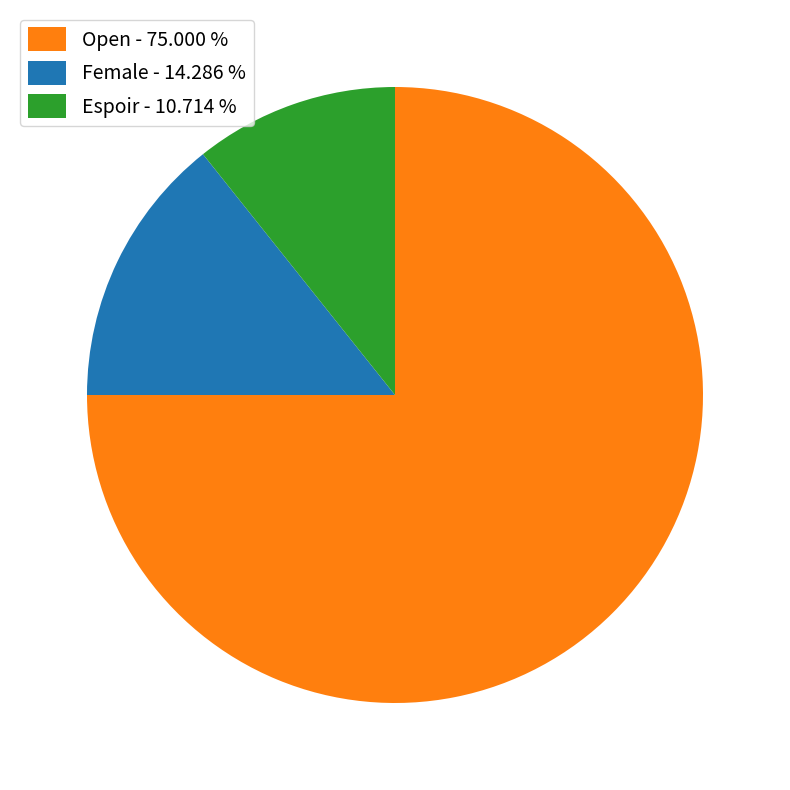

Is the sum of Espoir and Open greater than half?

Yes